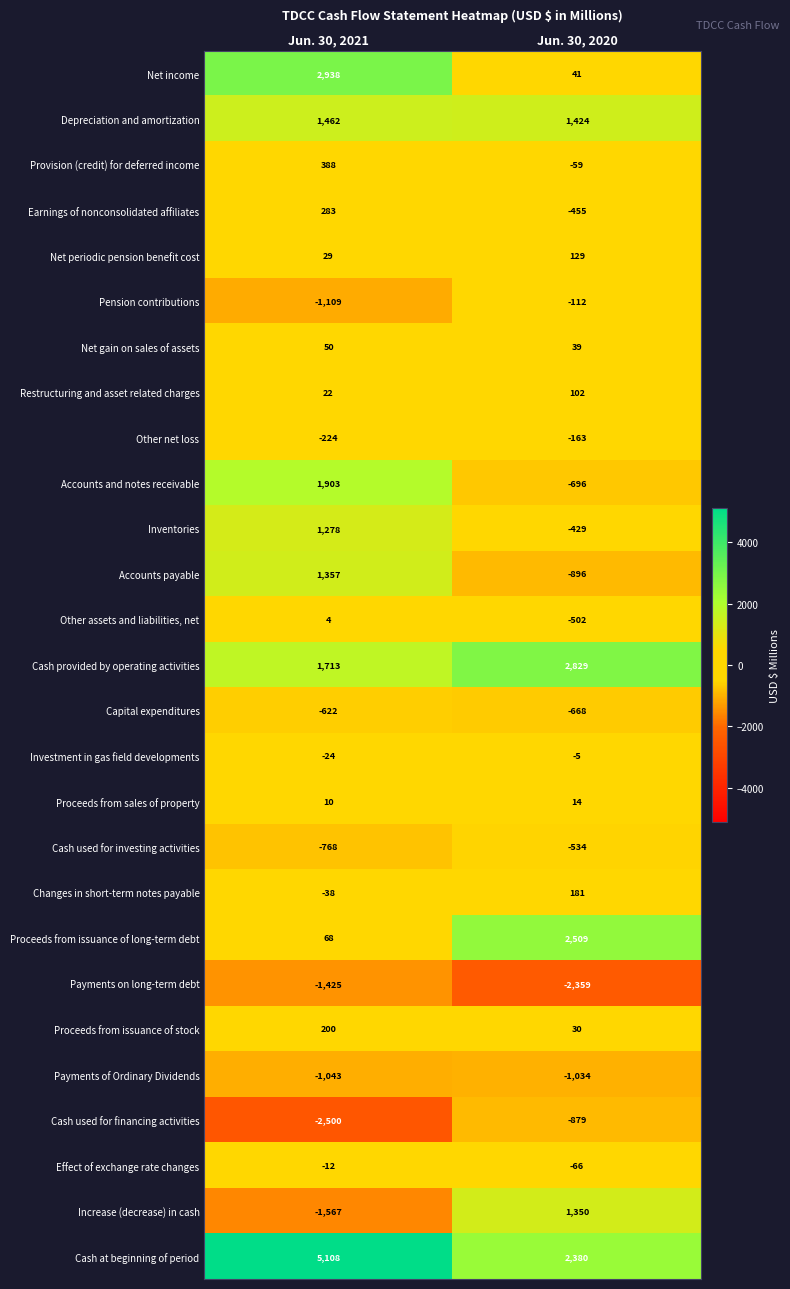

What is the sum of all Proceeds from issuance of long-term debt values?

2577